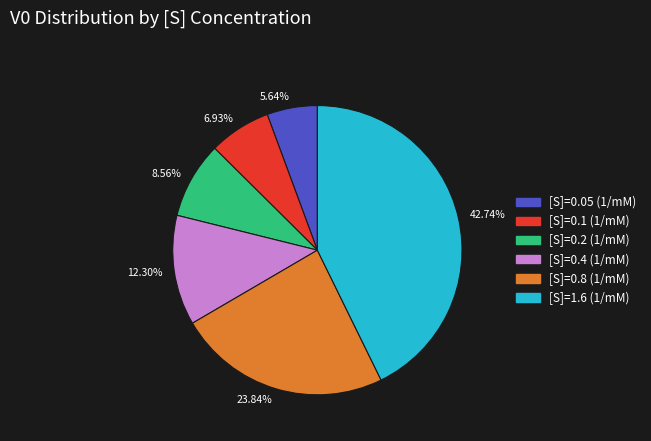

Rank the categories by value from lowest to highest.

5.64%, 6.93%, 8.56%, 12.30%, 23.84%, 42.74%